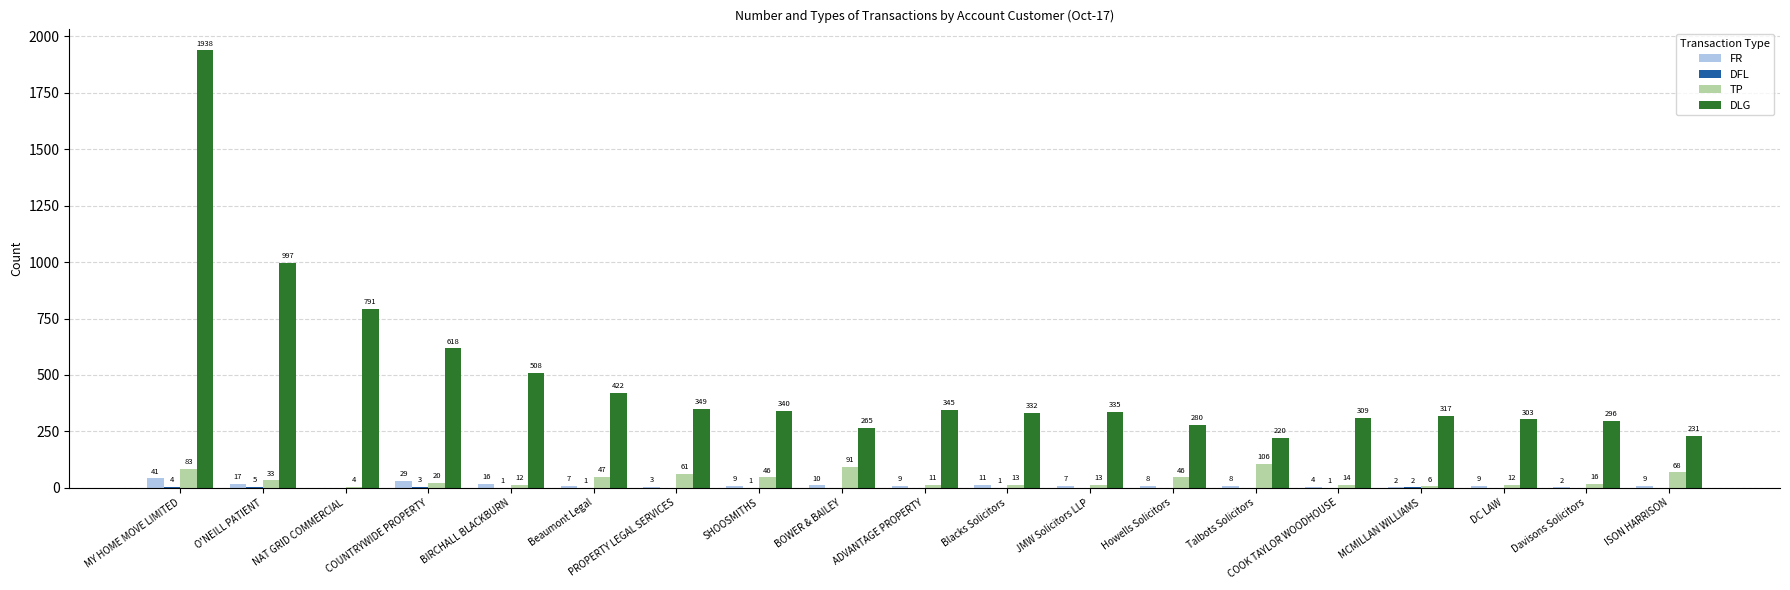

What is the highest value of the TP series?

106